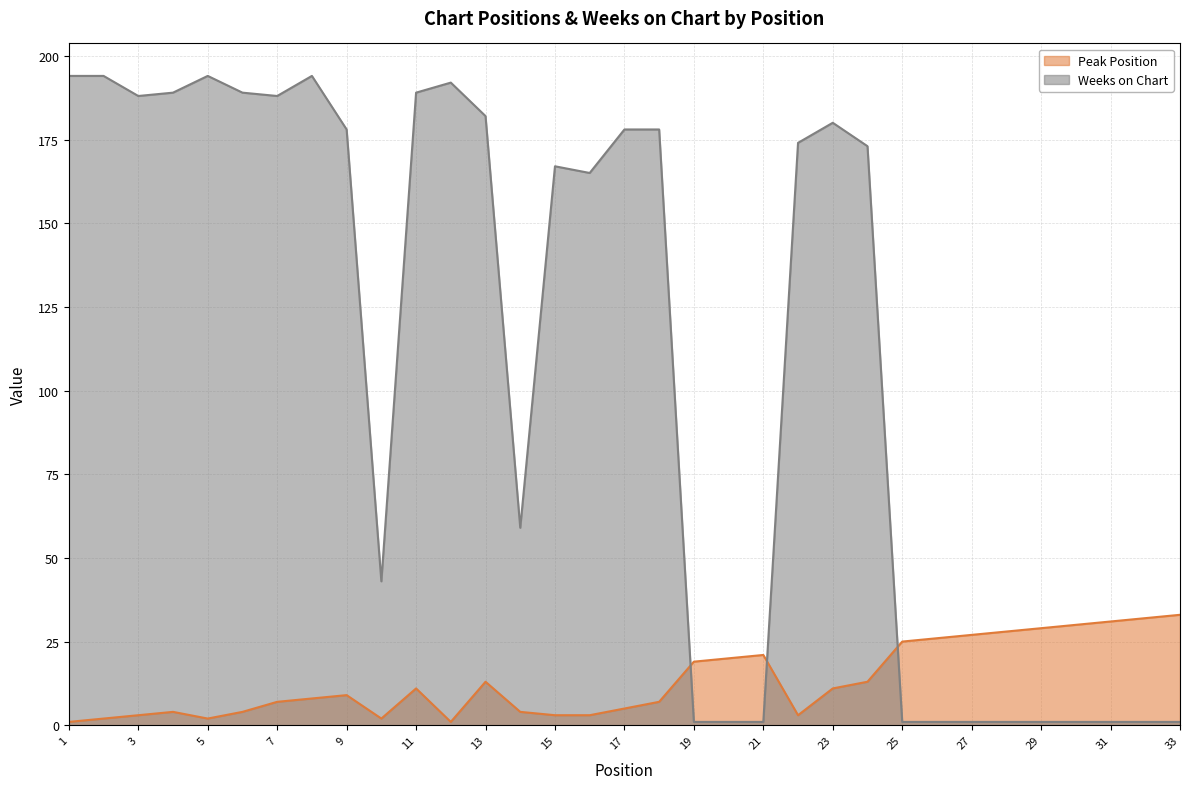

In Peak Position, how many points are higher than both neighbors (excluding endpoints)?

5